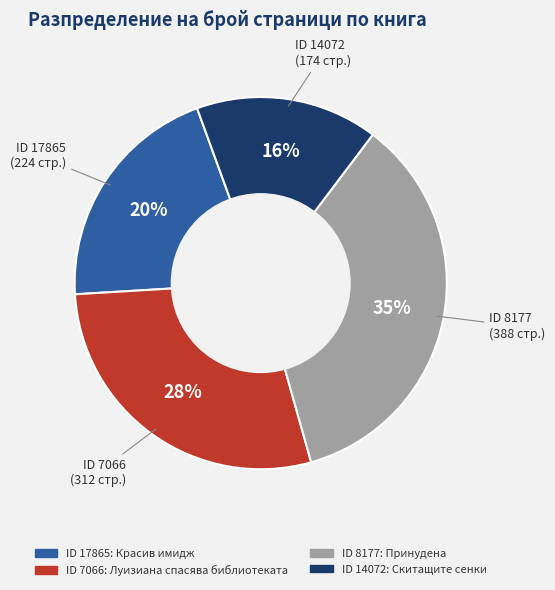

To the nearest percent, what is the average slice percentage?

25%